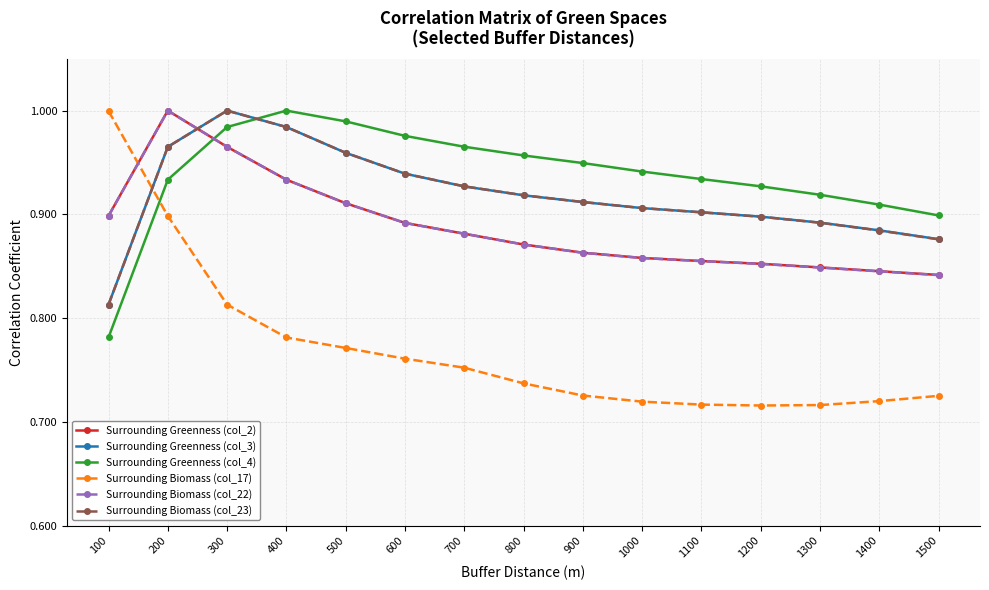

Which series has the widest spread of values?

Surrounding Biomass (col_17)